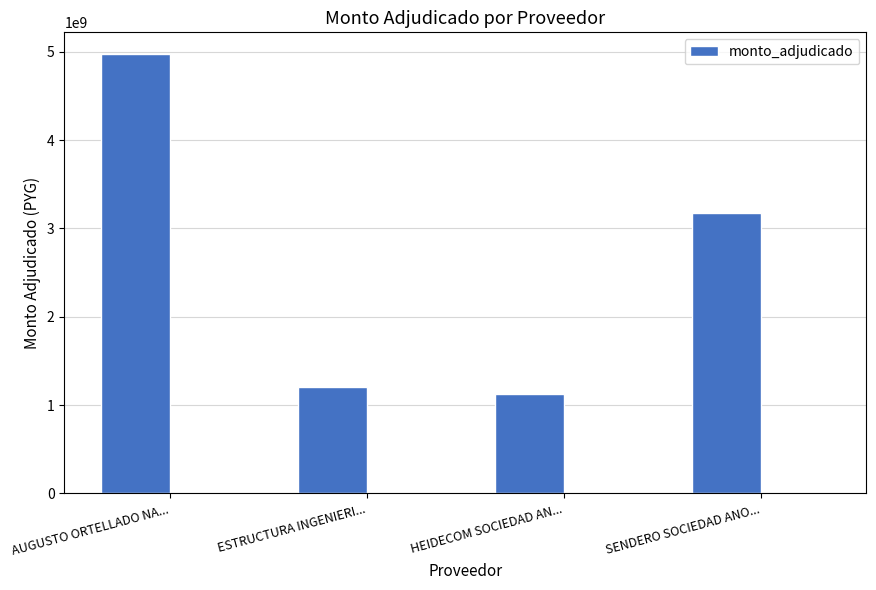

Rank the categories by value from lowest to highest.

HEIDECOM SOCIEDAD AN..., ESTRUCTURA INGENIERI..., SENDERO SOCIEDAD ANO..., AUGUSTO ORTELLADO NA...